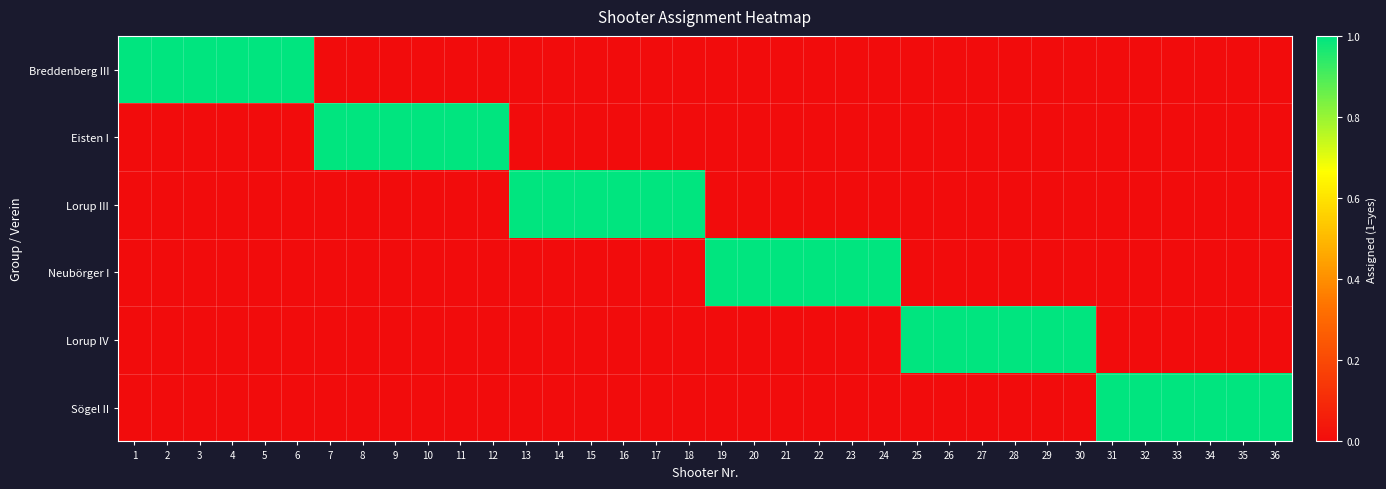

At which category is the sum across all series the highest?

1